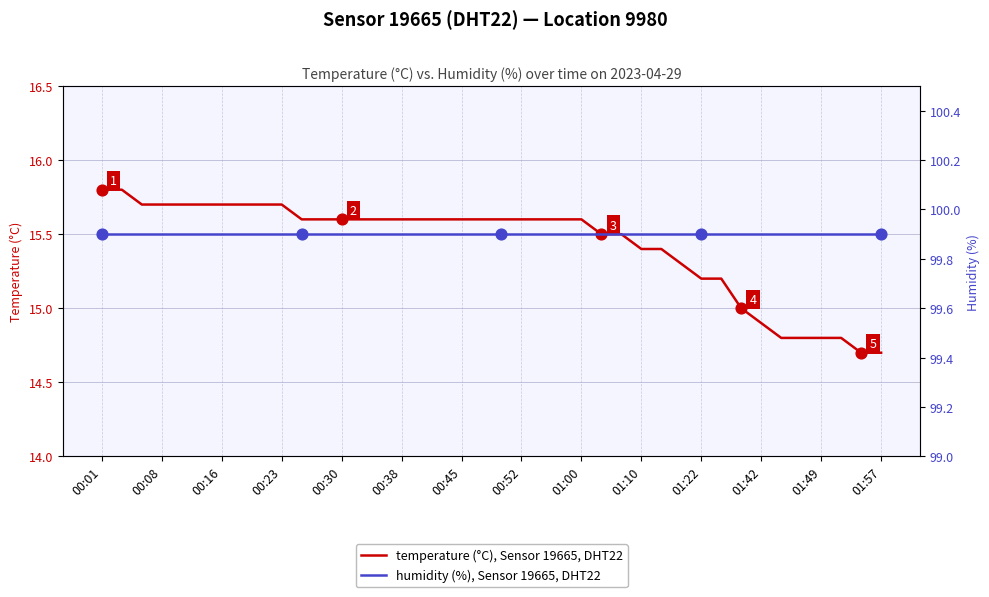

Which series reaches the minimum Y coordinate?

temperature (°C), Sensor 19665, DHT22